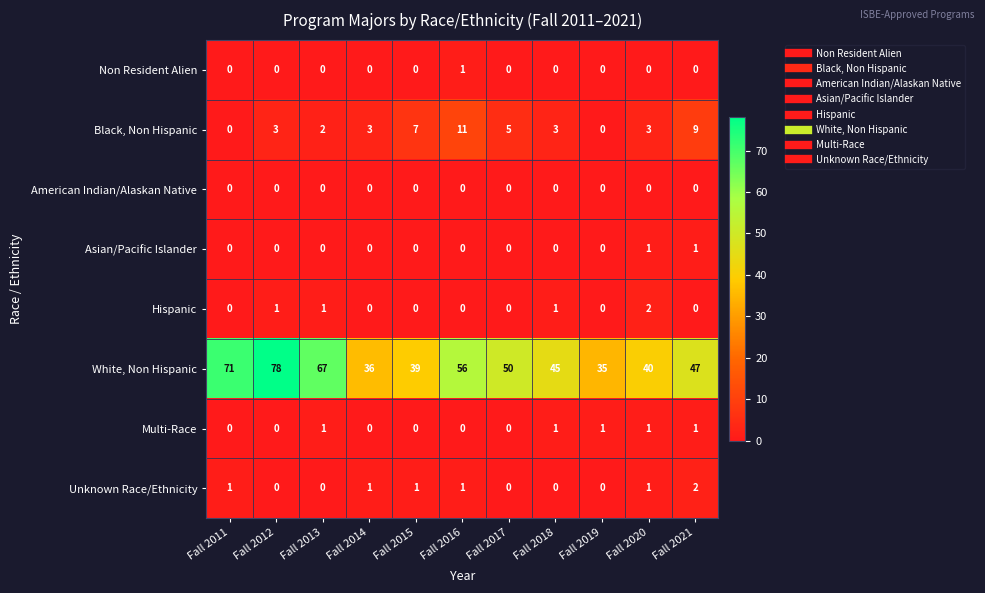

Count the number of data series in this chart.

8